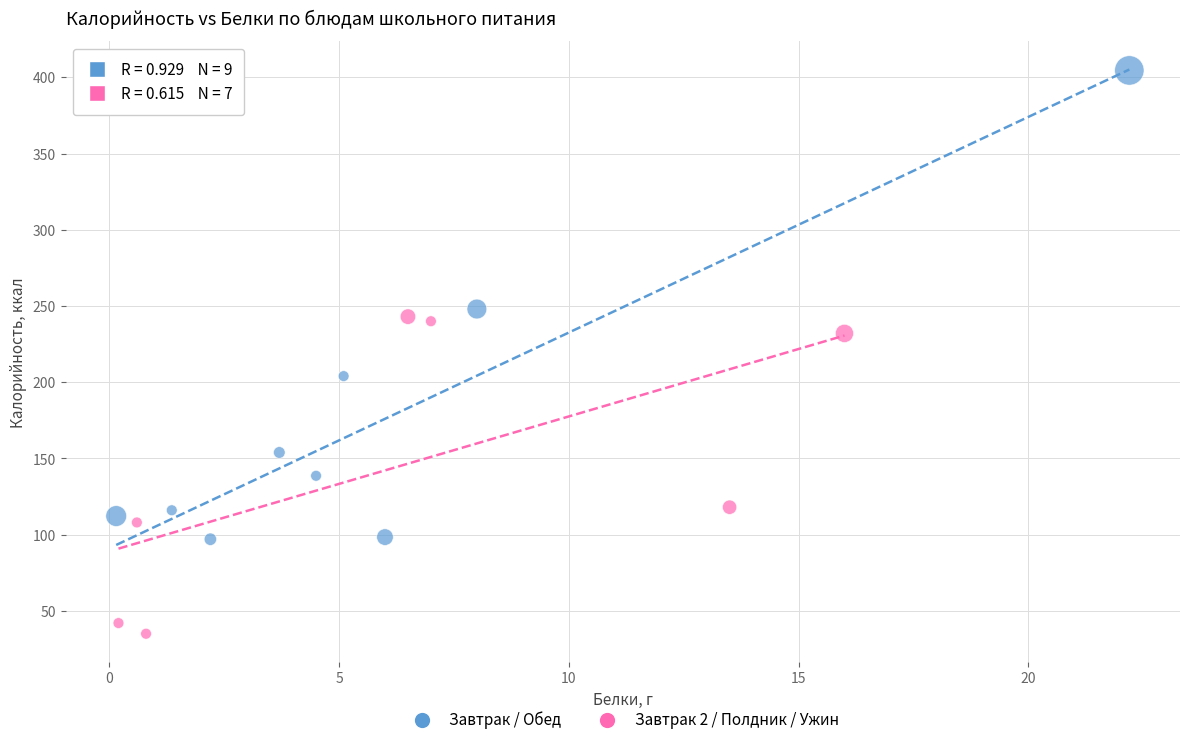

Which series reaches the minimum Y coordinate?

Завтрак 2 / Полдник / Ужин